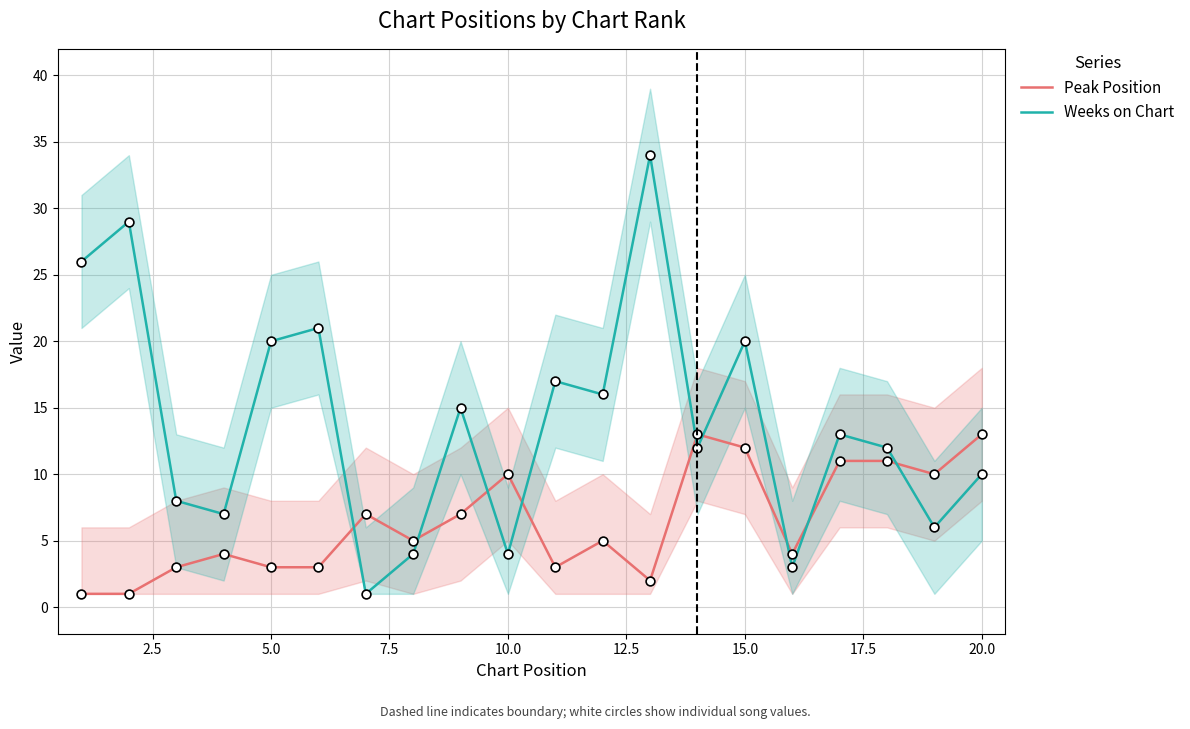

True or false: Weeks on Chart and Peak Position intersect in this chart.

True